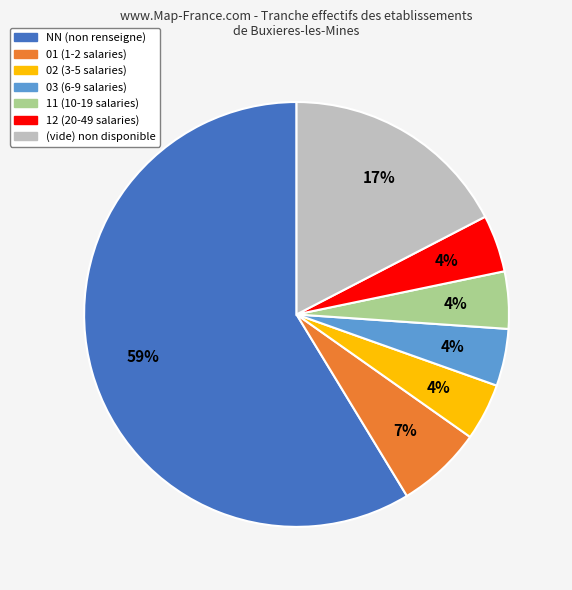

Is there any slice that represents more than half of the pie?

Yes